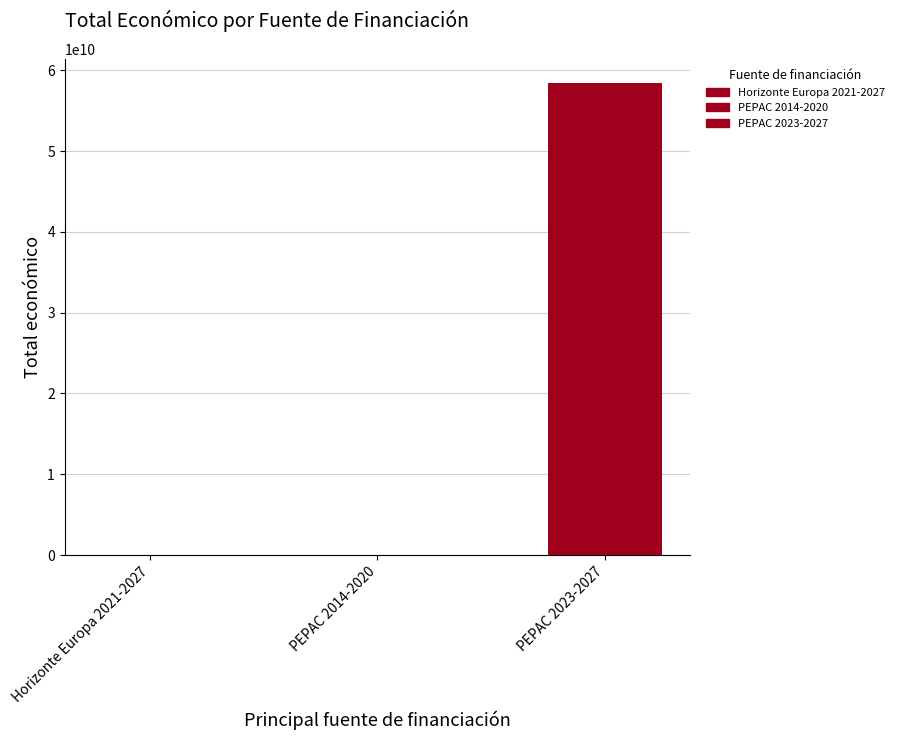

Which category has the highest value across all series?

PEPAC 2023-2027